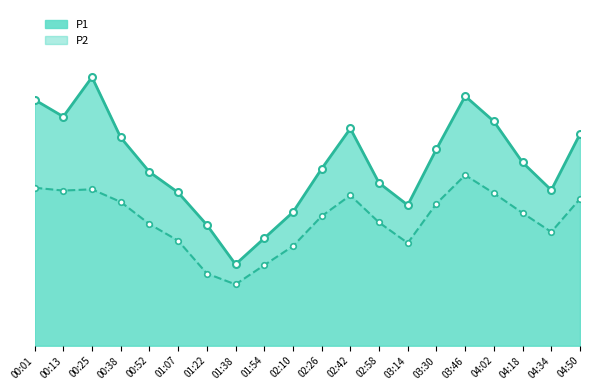

The value of P1 at 03:30 is 12.4. True or false?

True